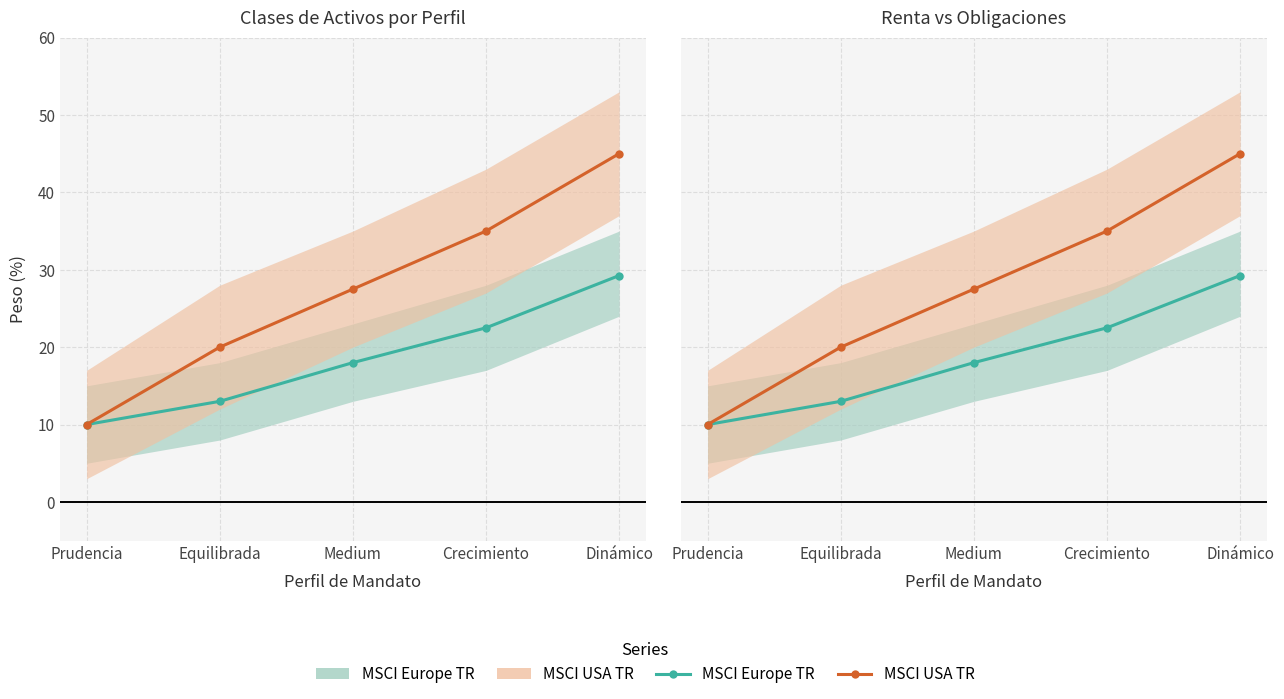

What is the difference between the MSCI USA TR values at Prudencia and Equilibrada?

10.0